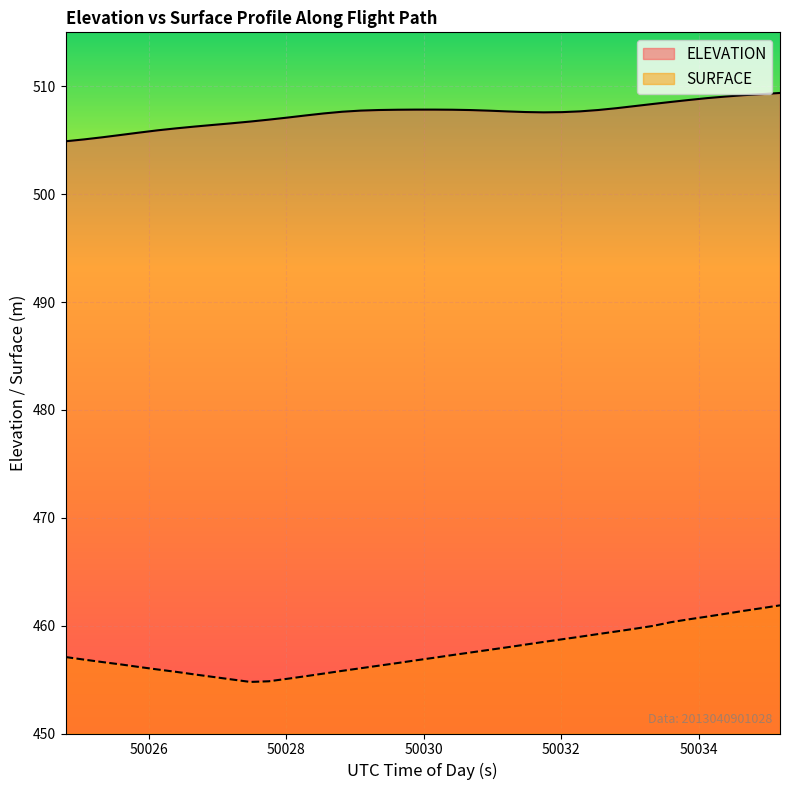

How many lines are shown in the chart?

2